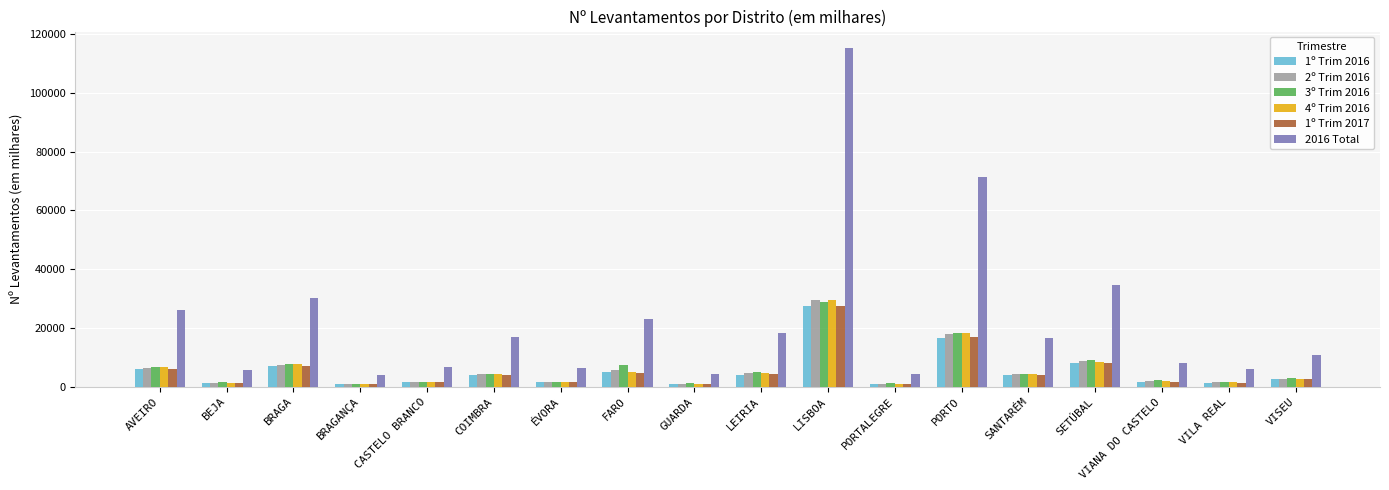

The 2º Trim 2016 series shows 1679.2 at CASTELO BRANCO. True or false?

True